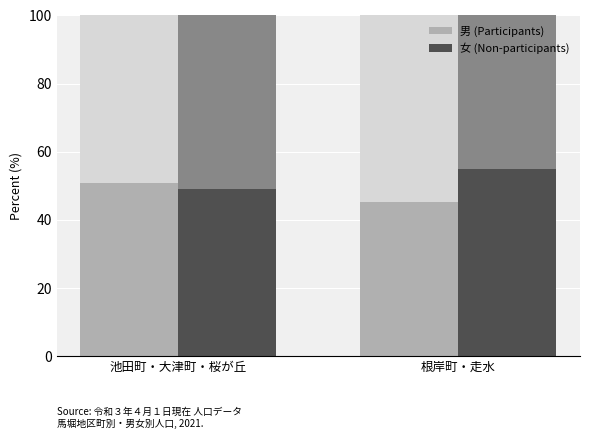

The 女 (Female) series shows 49.2 at 池田町・大津町・桜が丘. True or false?

True